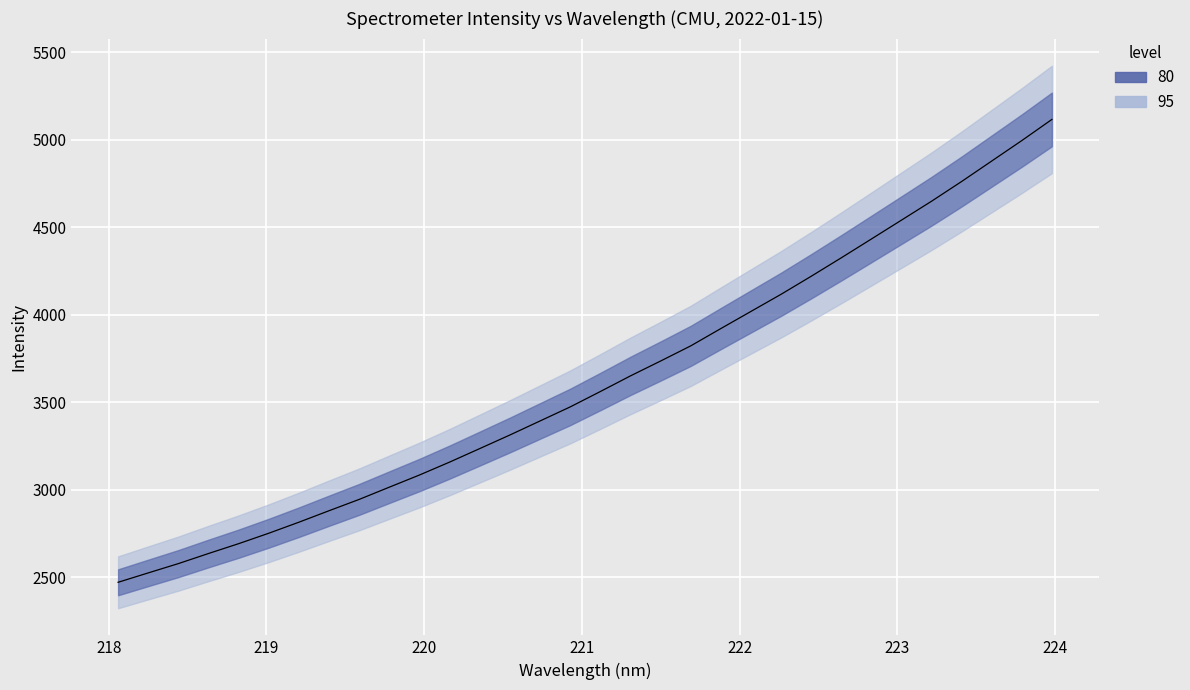

What is the smallest value displayed?

2471.0